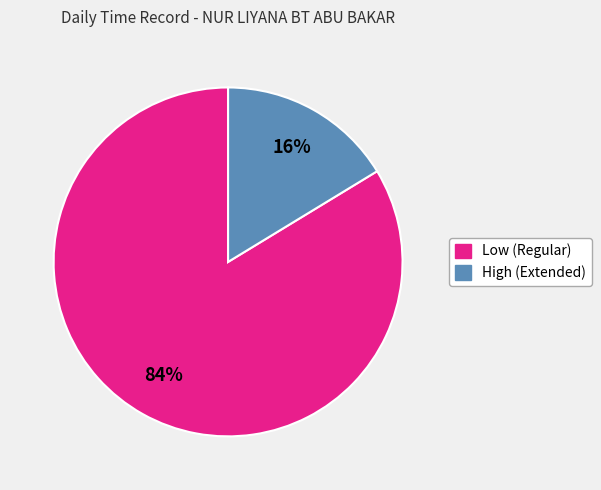

To the nearest percent, what is the average slice percentage?

50%